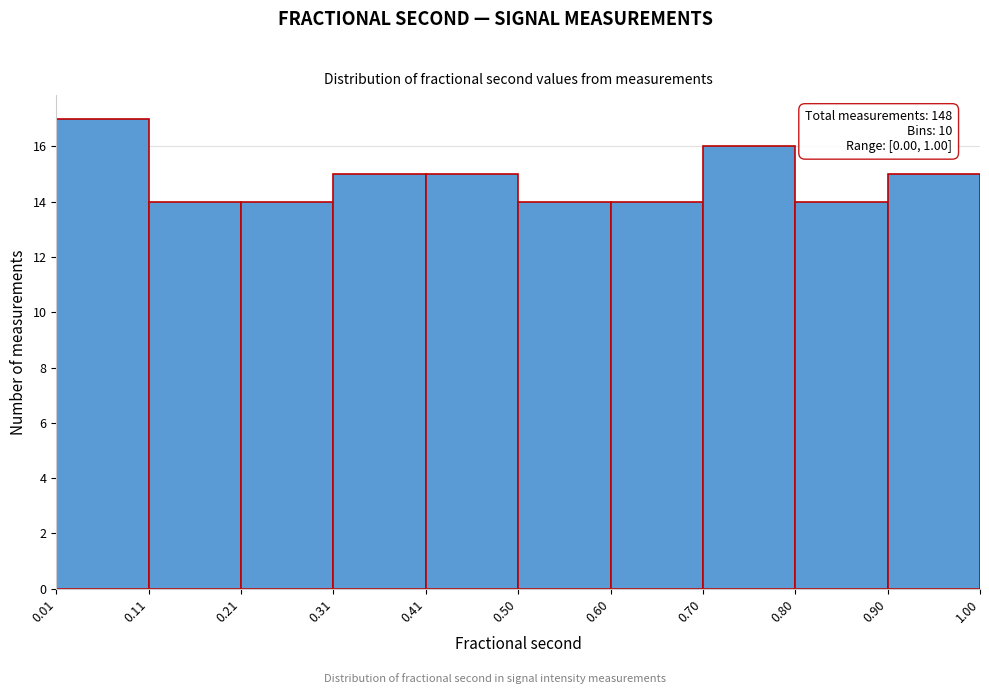

Which range on the x-axis has the tallest bar?

0.01 to 0.11